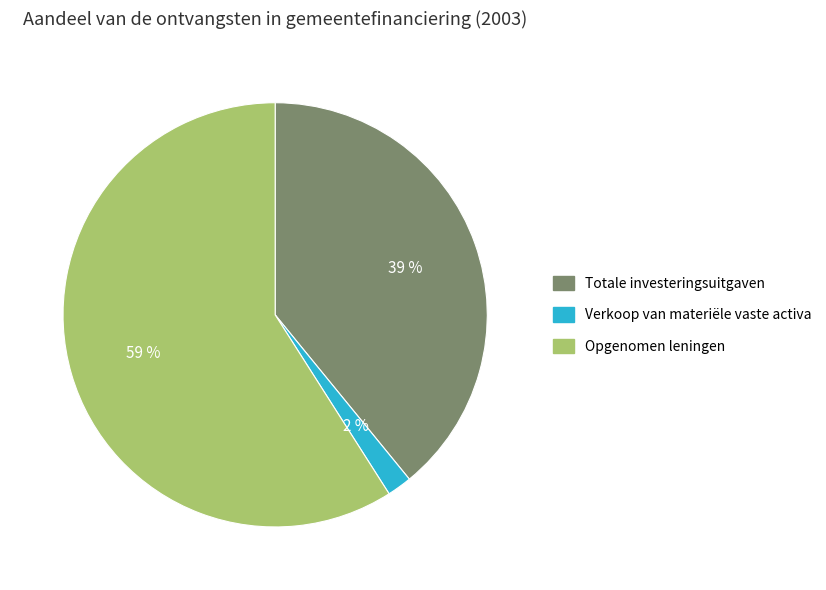

To the nearest percent, what is the combined percentage of Opgenomen leningen and Verkoop van materiële vaste activa?

61%